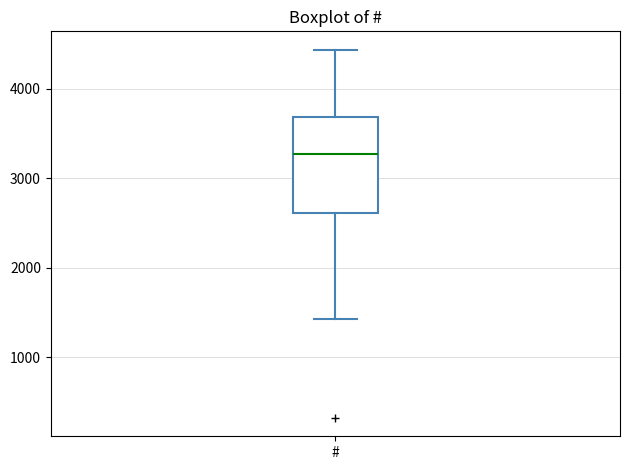

Where does the median line of the box for # sit on the y-axis? The values are not printed on the chart, so give them approximately, as read against the axis.

3300